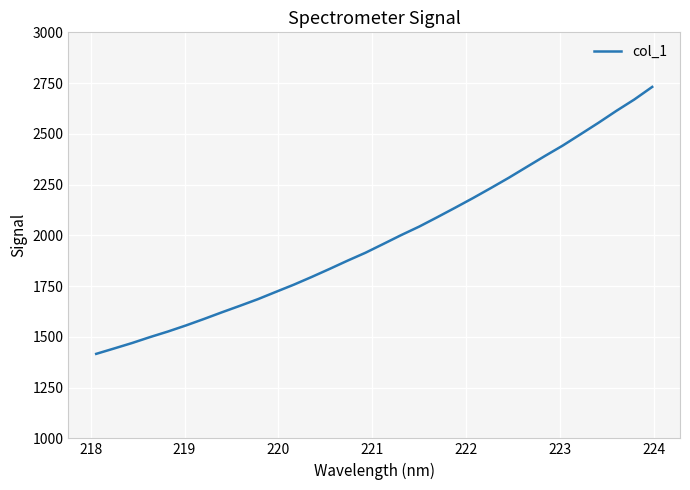

How many values exceed 1957?

16